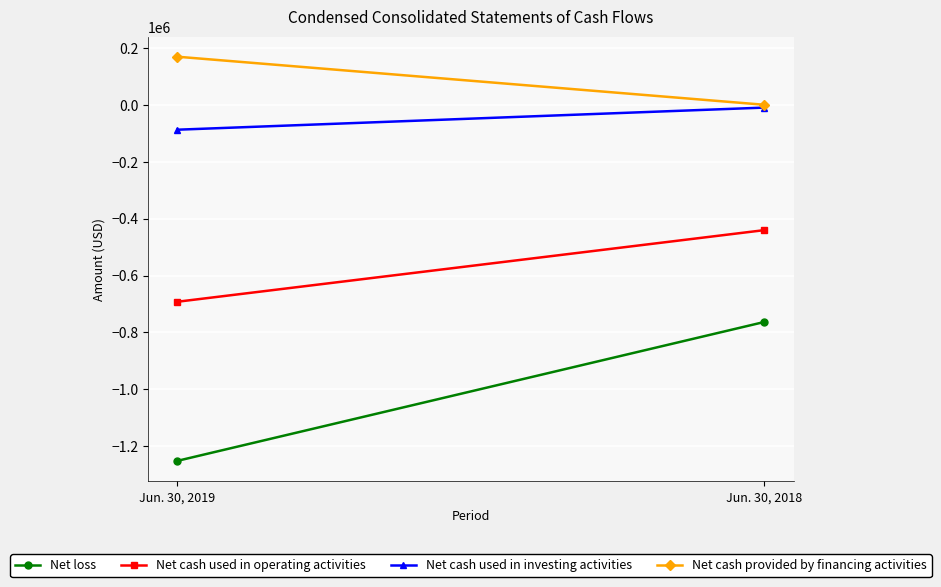

Which has a higher value, Jun. 30, 2019 or Jun. 30, 2018?

Jun. 30, 2018